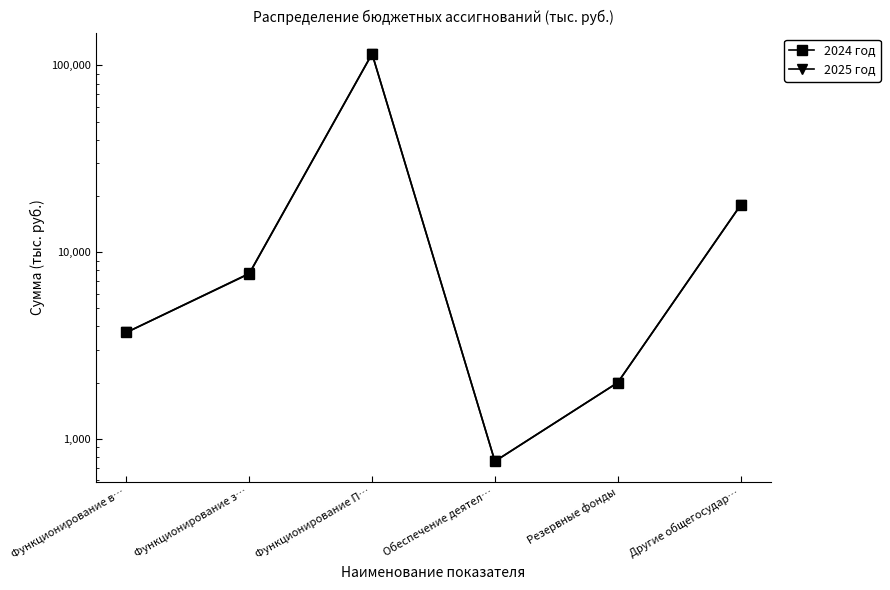

Between Функционирование в… and Функционирование з…, which is larger?

Функционирование з…